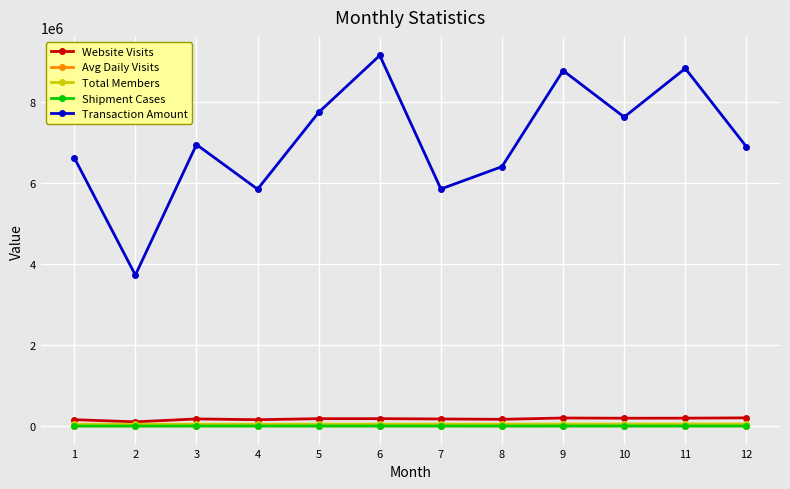

Between 6 and 10, which series saw the biggest shift?

Transaction Amount